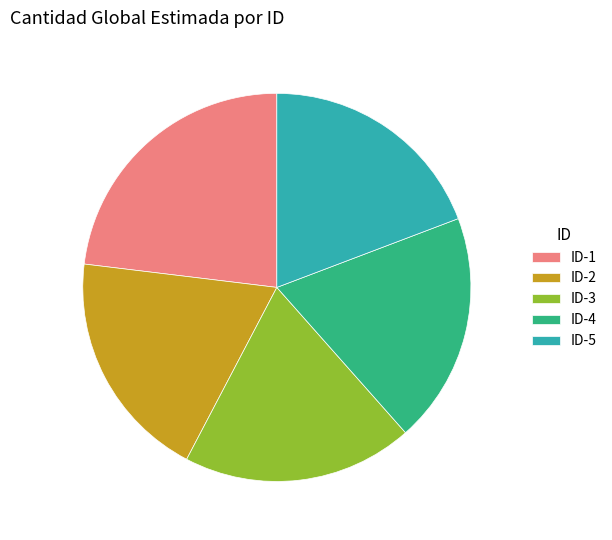

Is there a majority slice in this chart?

No